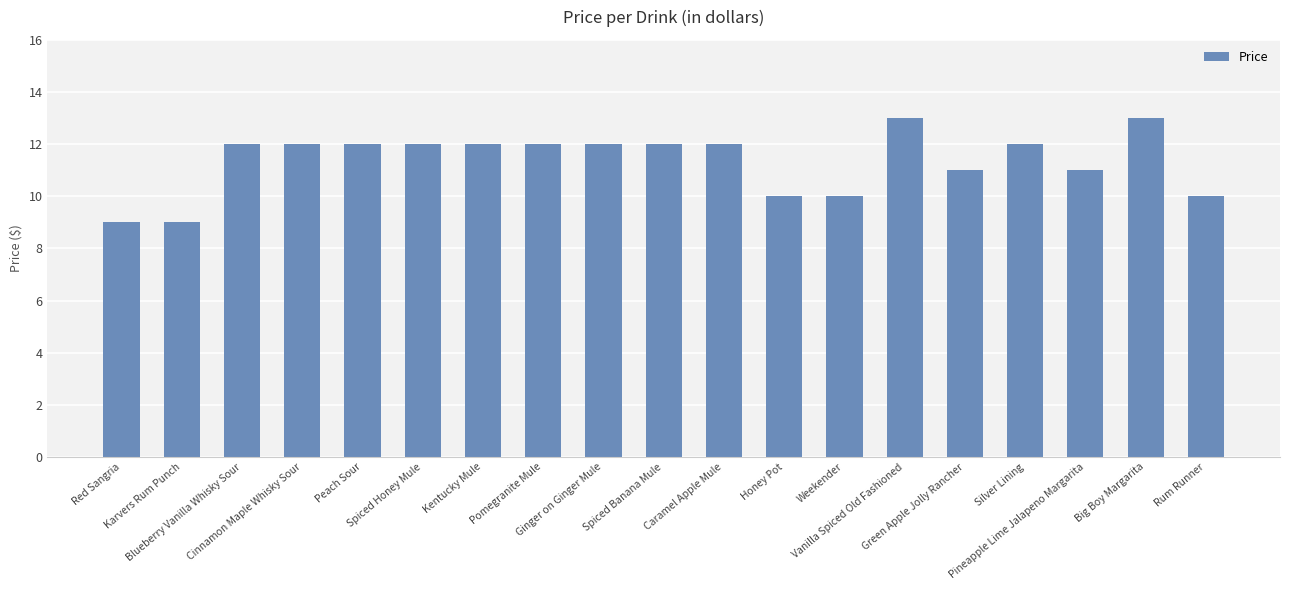

How many values are between 10 and 12?

15